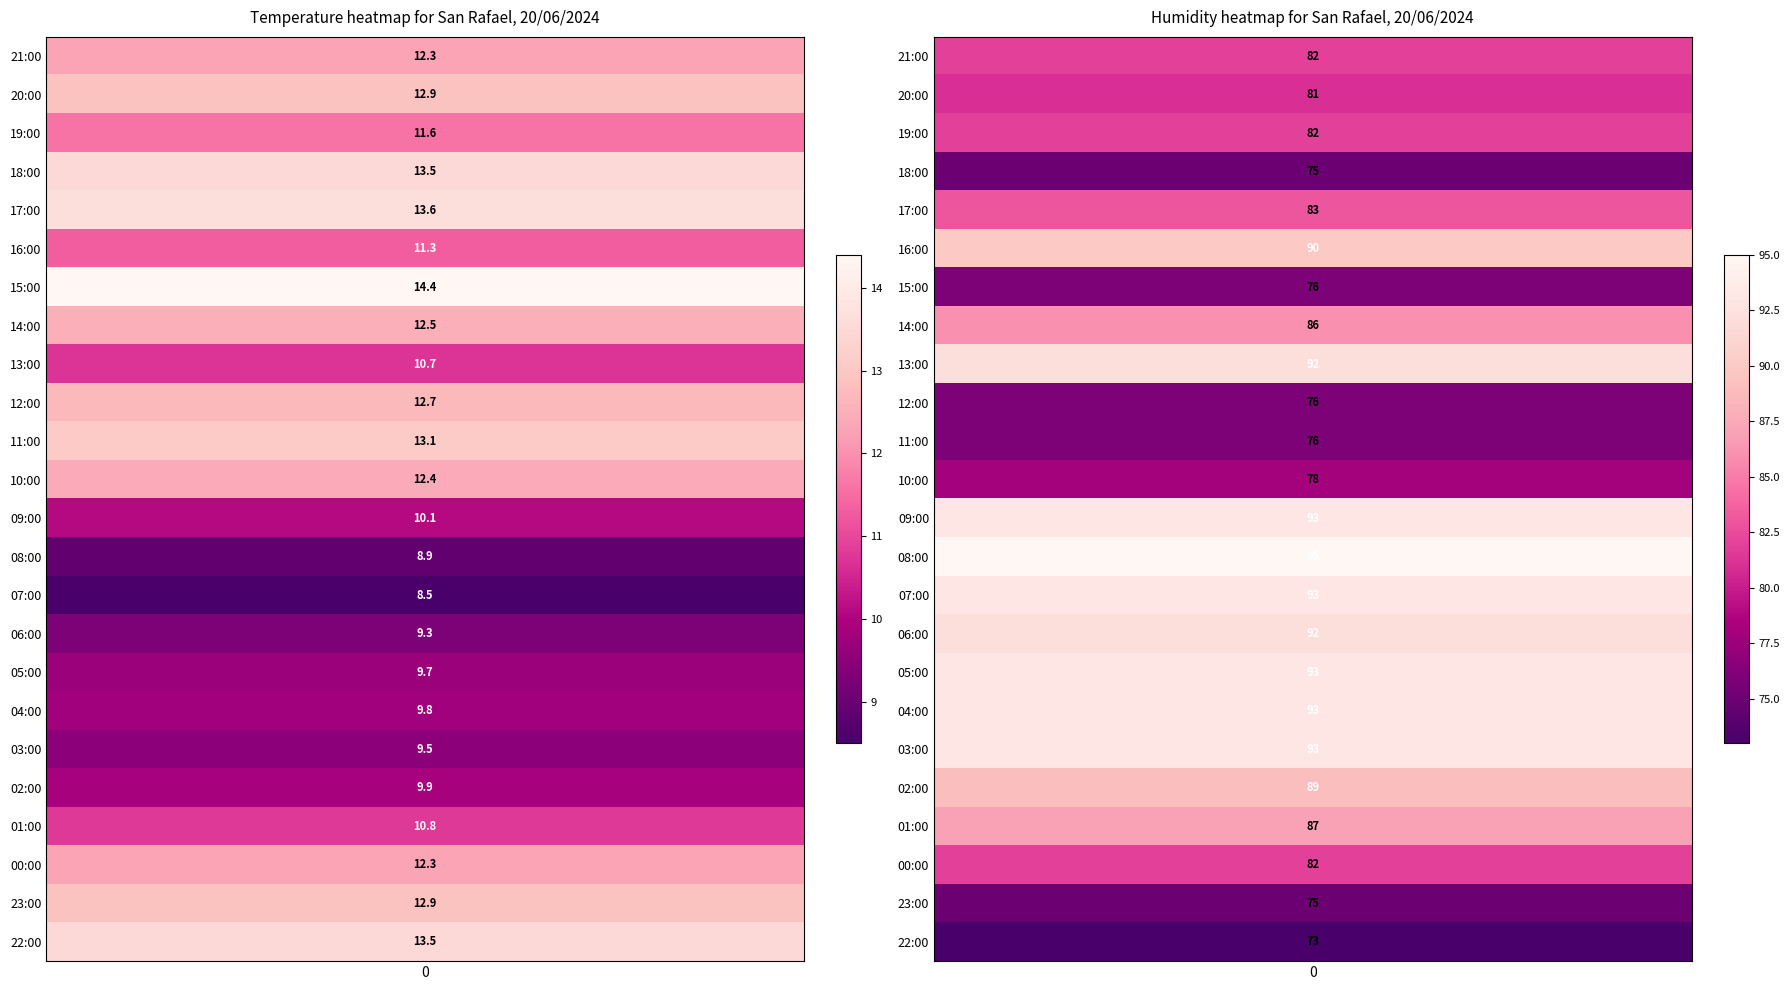

At how many categories does at least one series exceed 70?

24